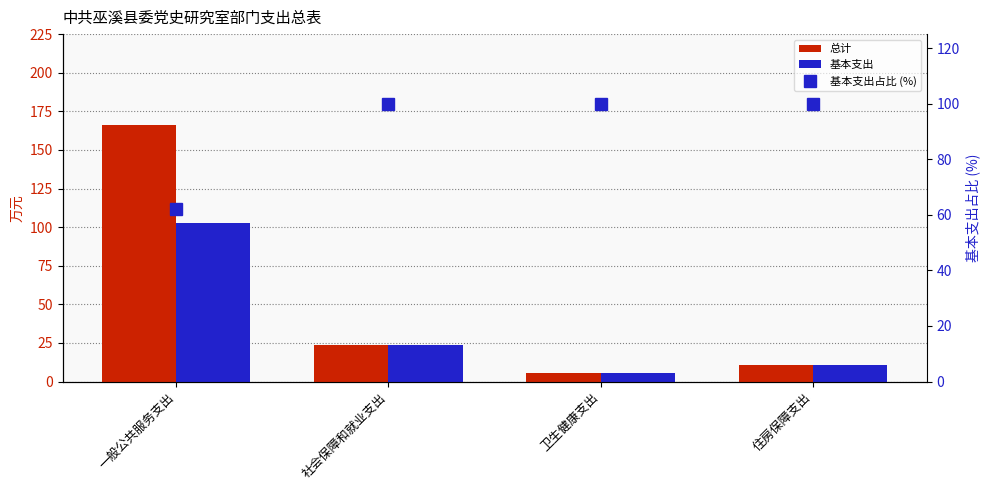

What is the sum of the 基本支出占比 (%) values at 一般公共服务支出 and 社会保障和就业支出?

162.0